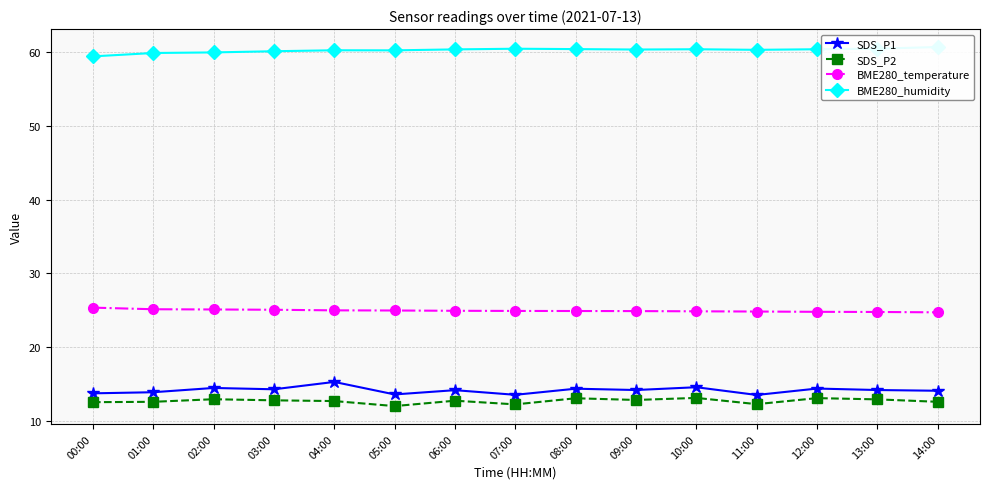

Where is the first local minimum for SDS_P2?

05:00